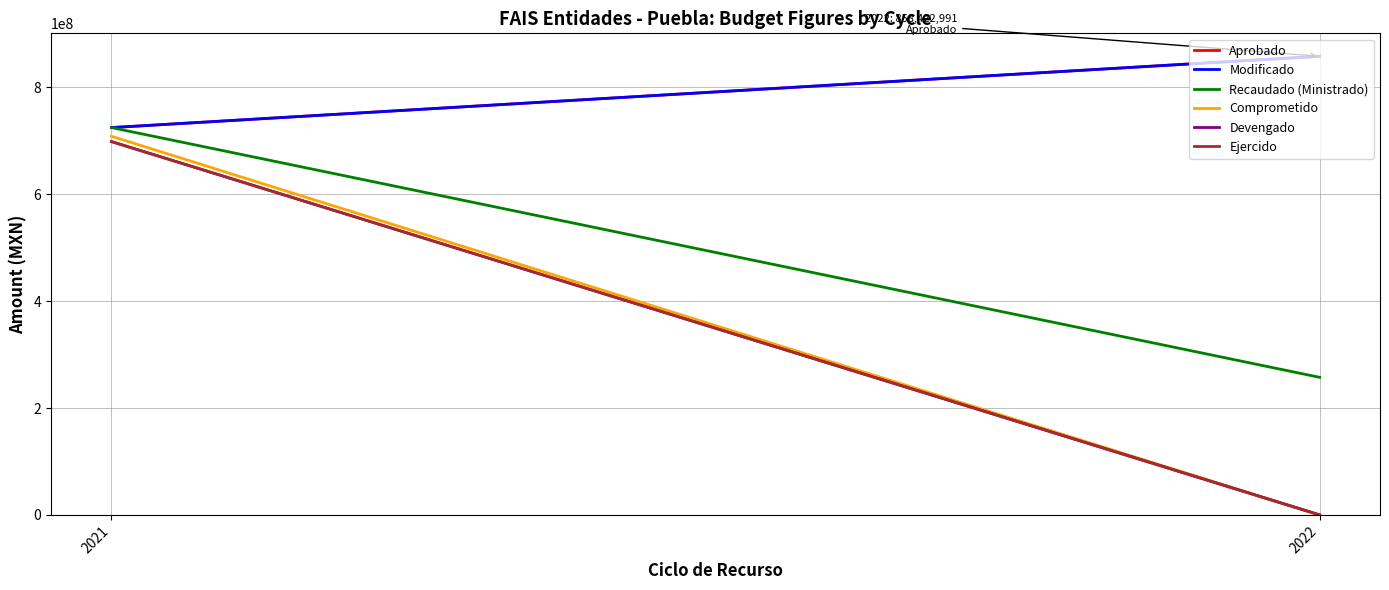

What is the average value of the Comprometido series?

354346528.4